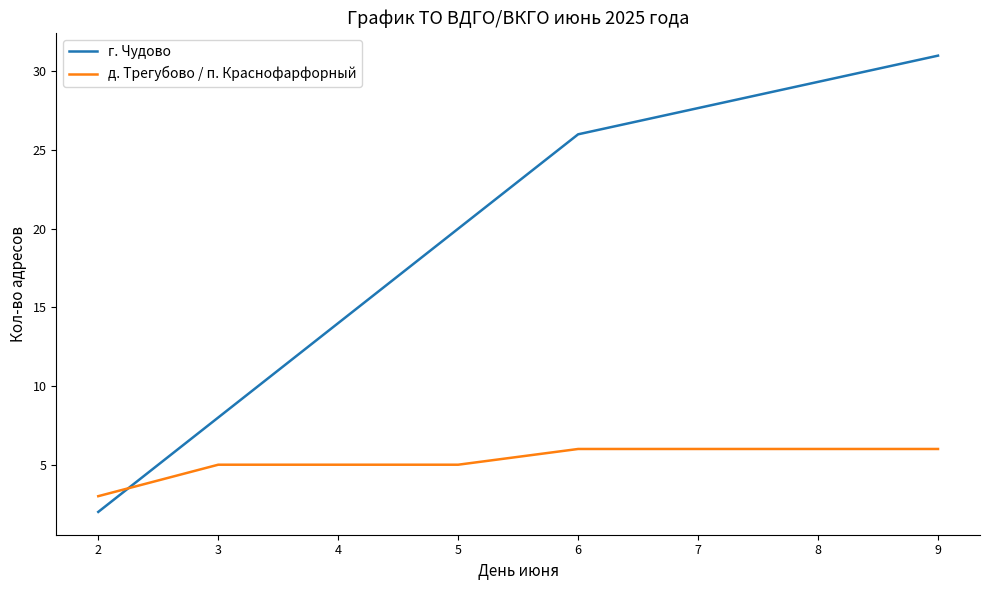

The д. Трегубово / п. Краснофарфорный series shows 4 at 2. True or false?

False